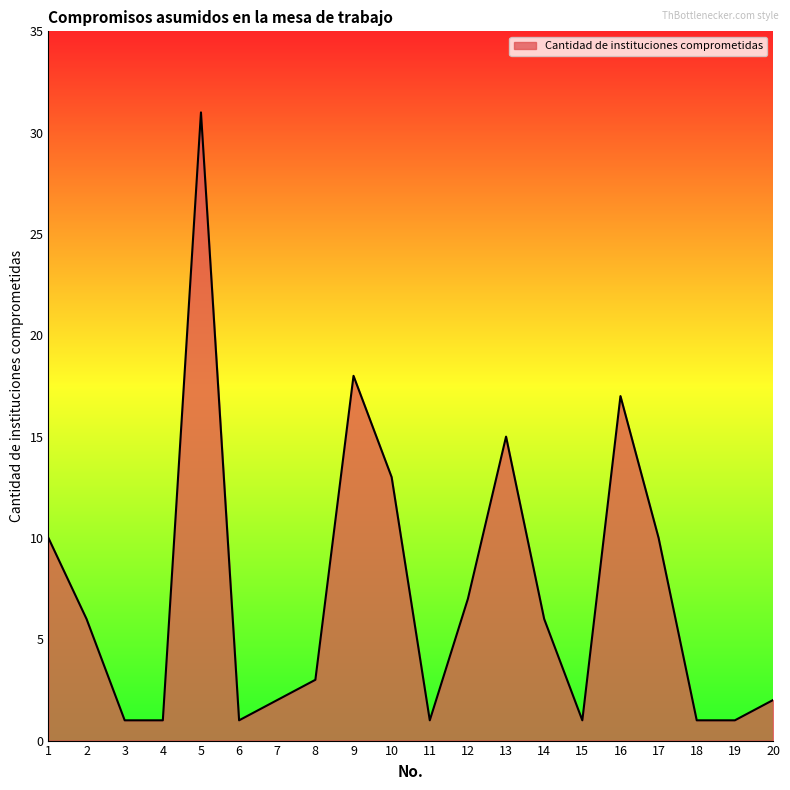

Reading left to right, transcribe all the data shown in this chart.

10	6	1	1	31	1	2	3	18	13	1	7	15	6	1	17	10	1	1	2